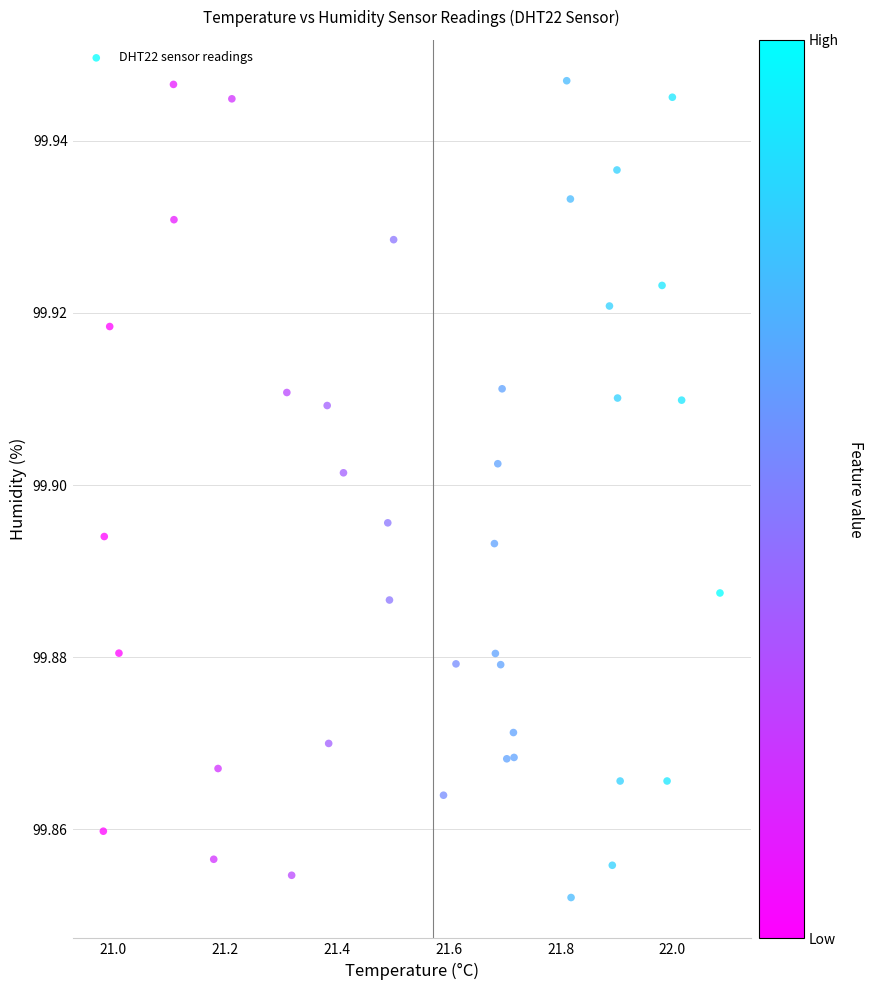

What is the range of X values (max minus min)?

1.1